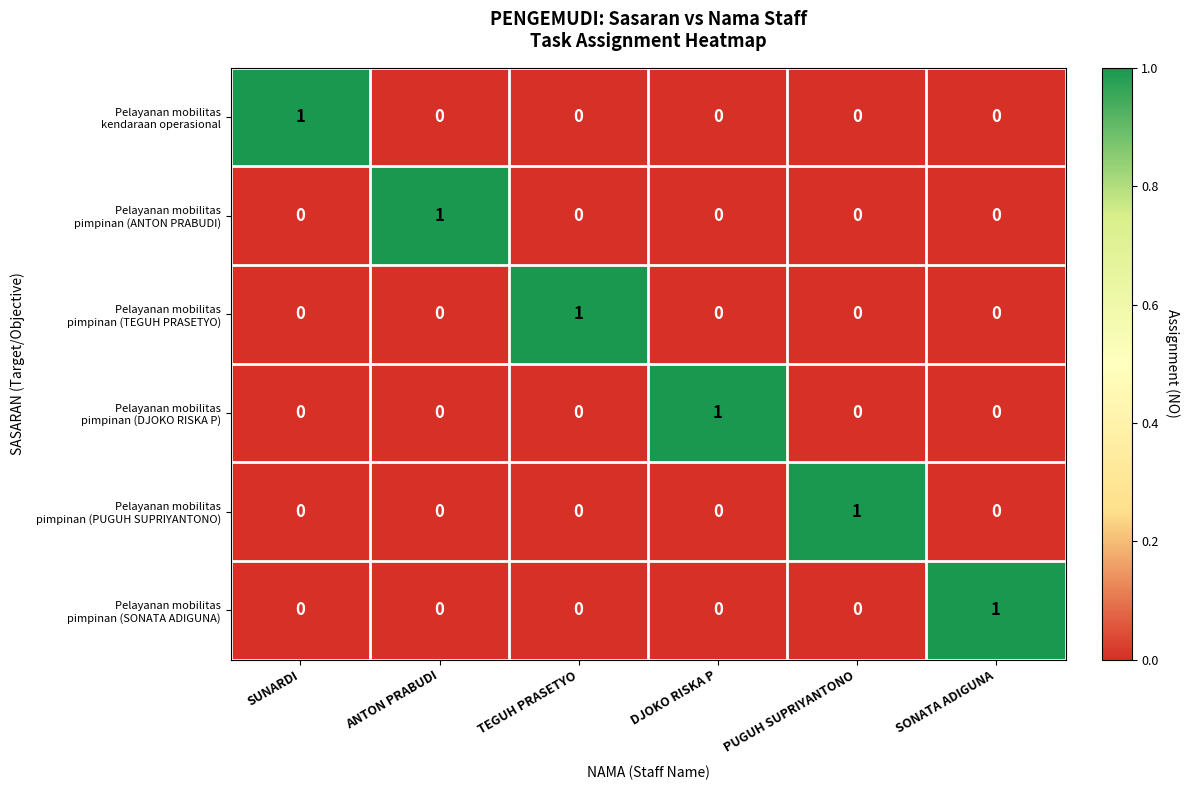

At how many categories does at least one series exceed 0?

6